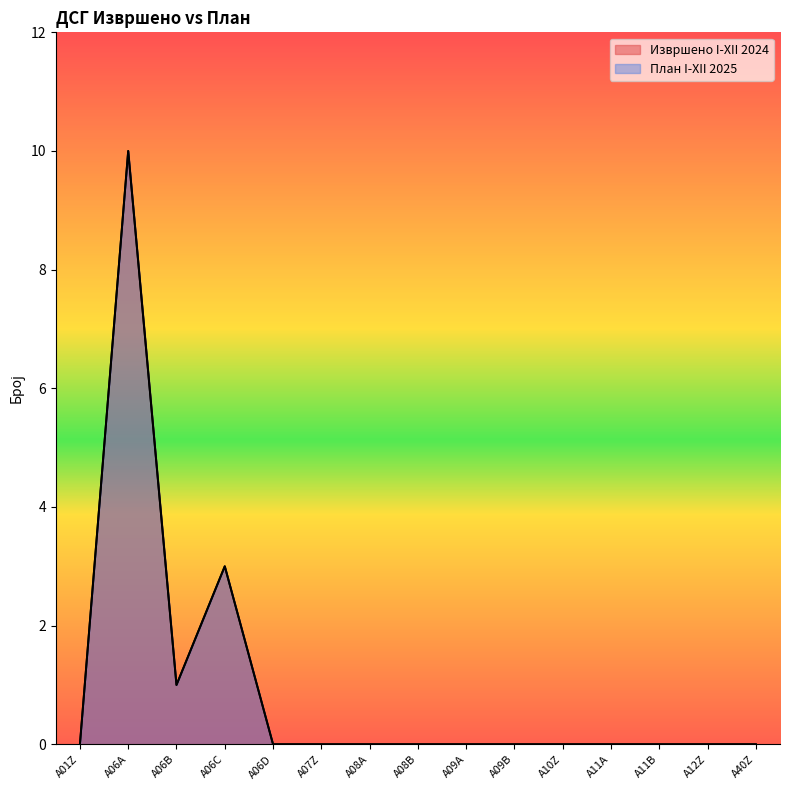

How many series are shown in this chart?

2